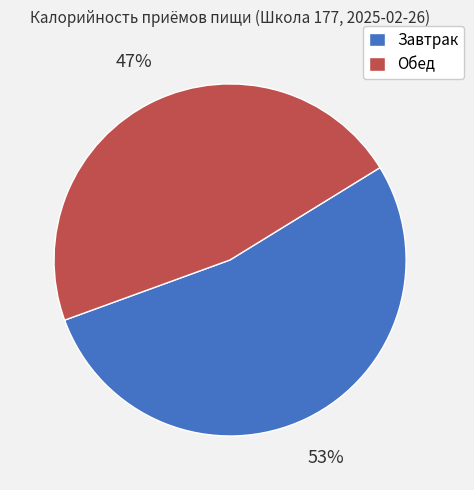

To the nearest percent, what is the average slice percentage?

50%